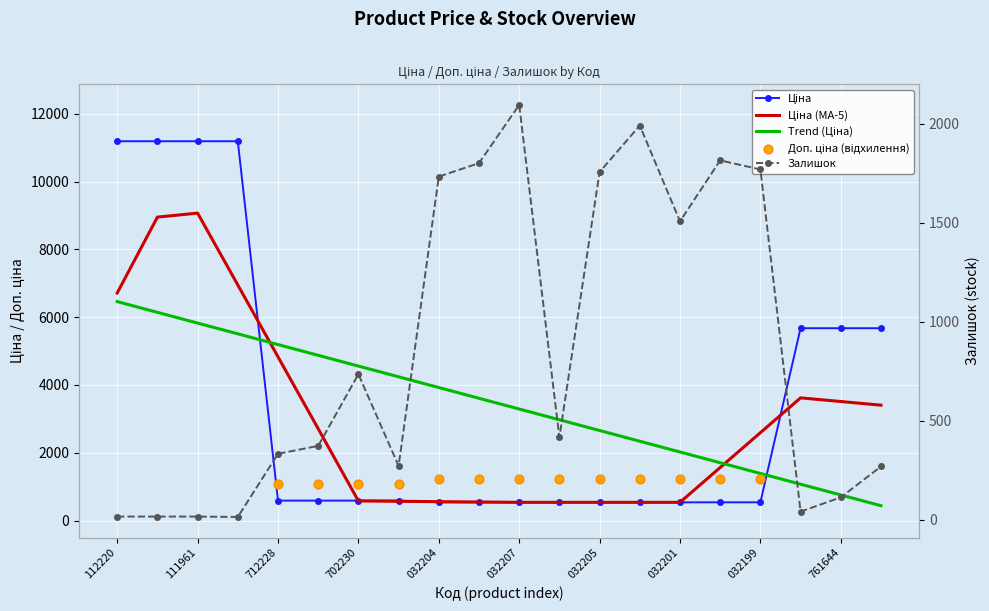

Is the value of Ціна at 032207 greater than the value of Залишок at 032204?

No